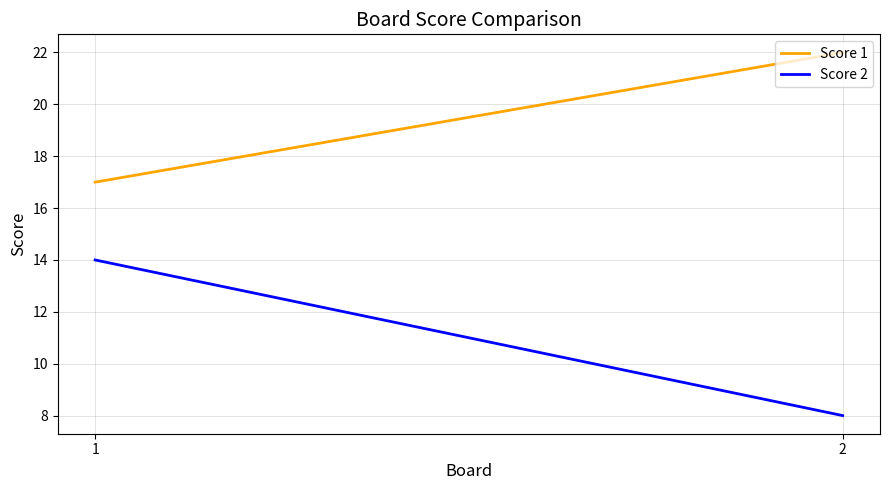

What is the value of the Score 2 point at the 2nd from the left?

8